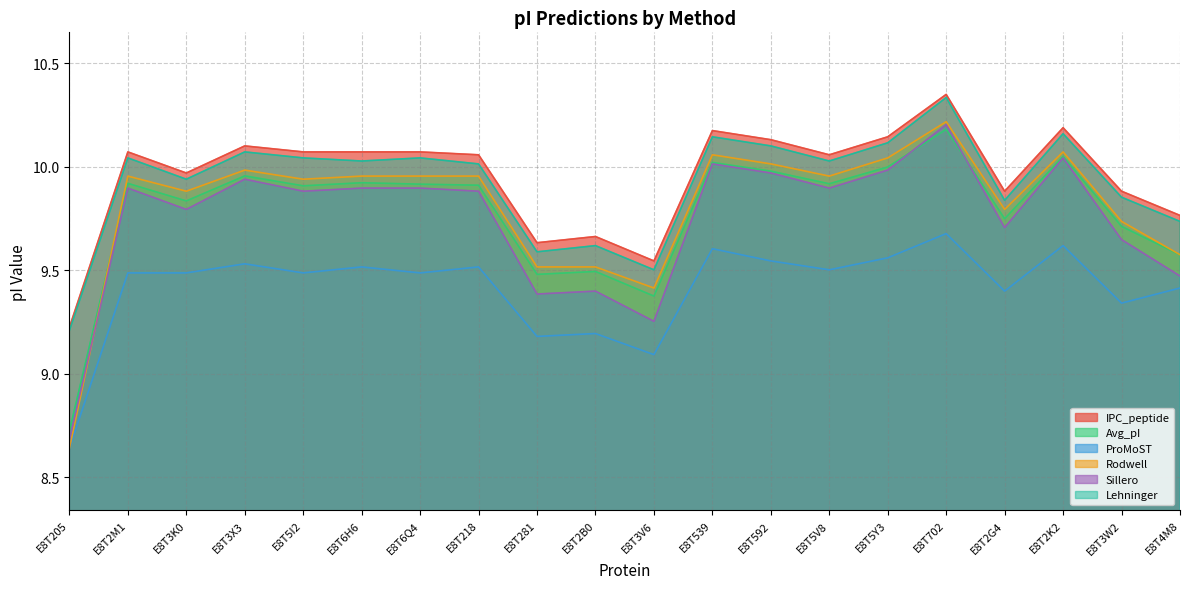

What is the difference between the IPC_peptide values at E8T2G4 and E8T2B0?

0.2